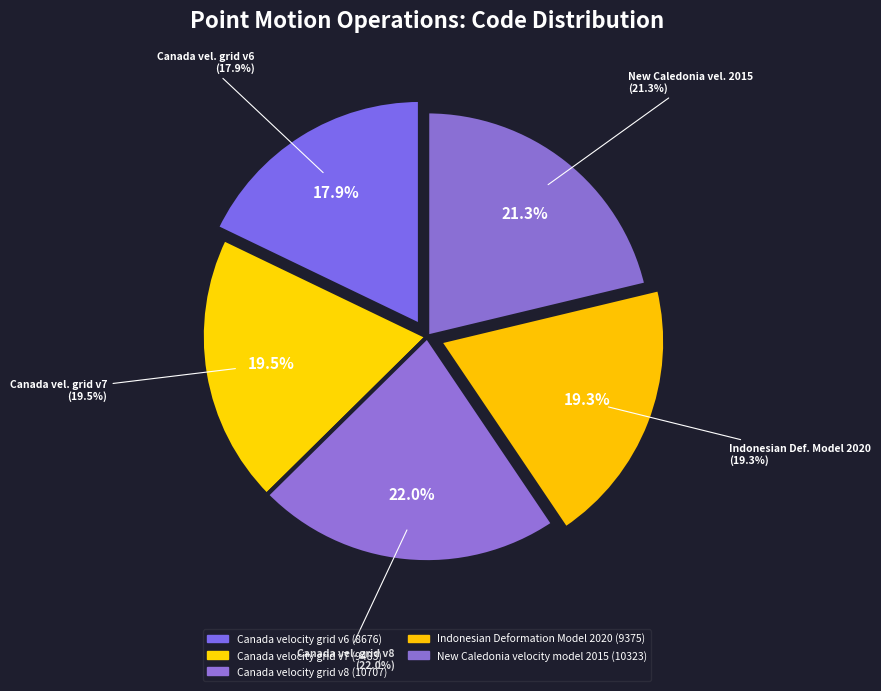

What is the largest slice in the pie chart?

Canada velocity grid v8